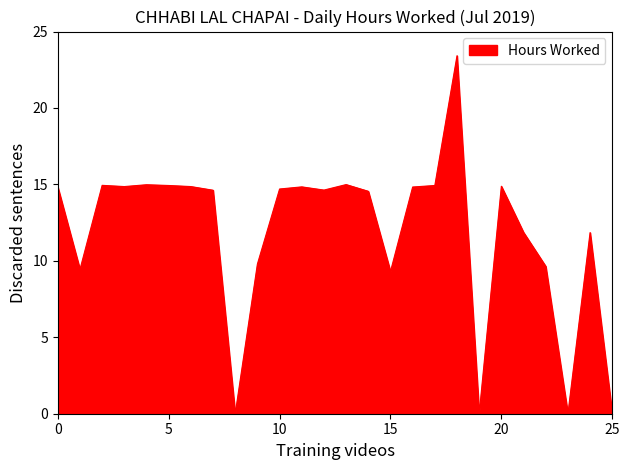

What is the greatest value displayed?

23.4